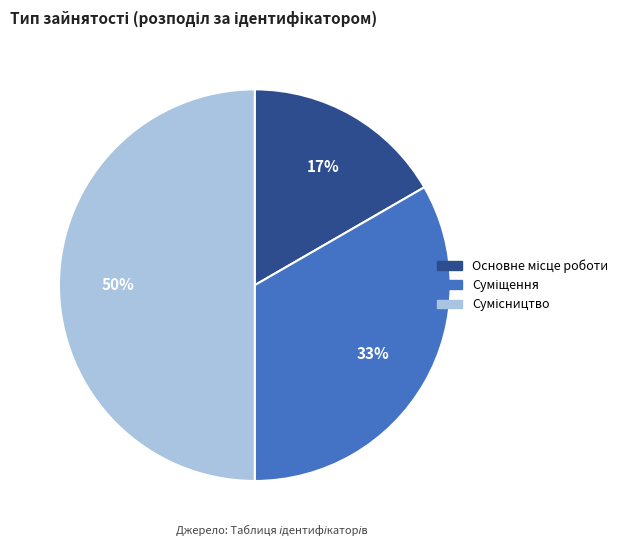

To the nearest percent, what is the average slice percentage?

33%